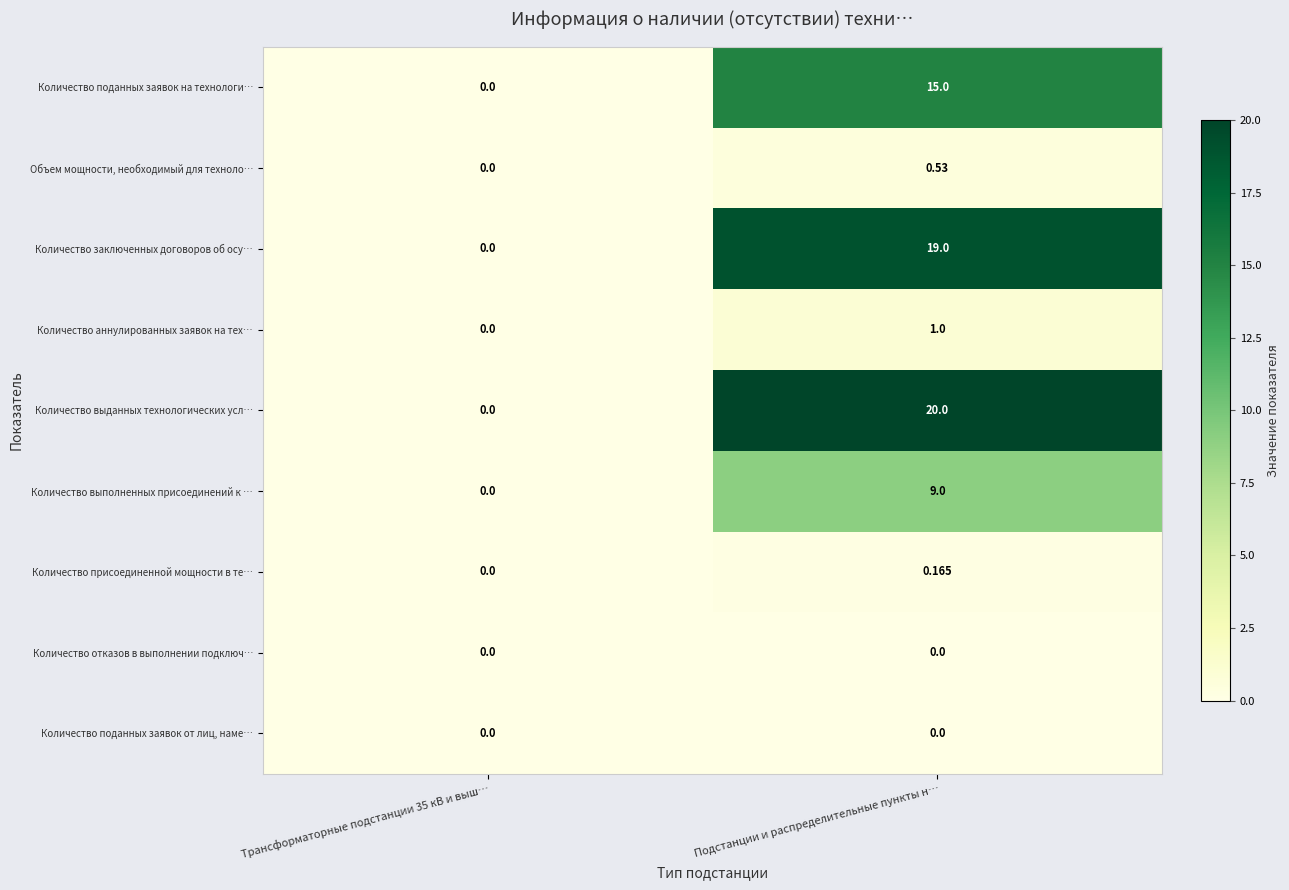

Which series has the largest range (max minus min)?

Количество выданных технологических усл…